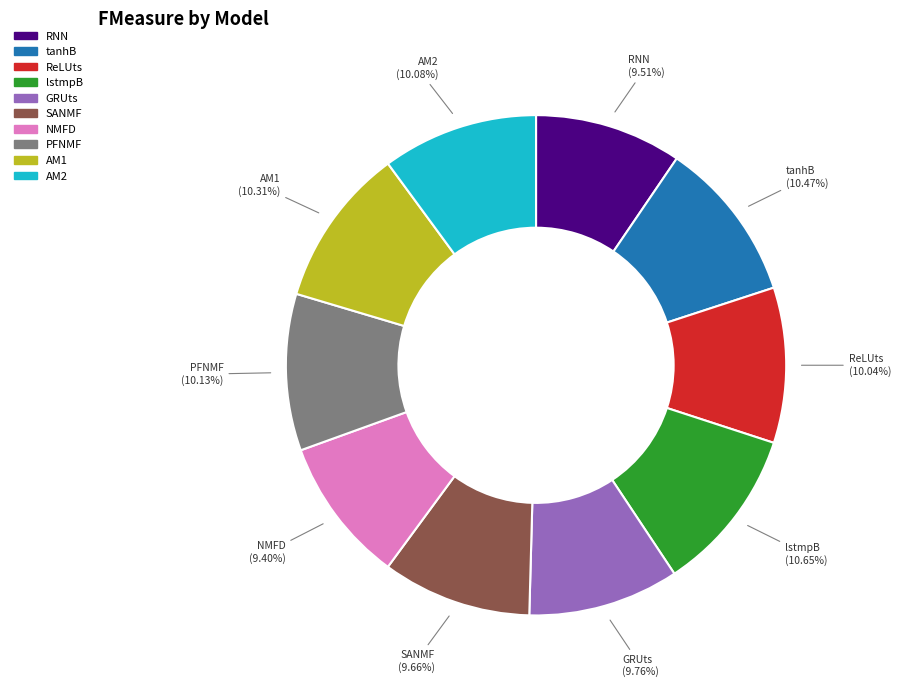

What is the total percentage of SANMF and NMFD?

19.1%